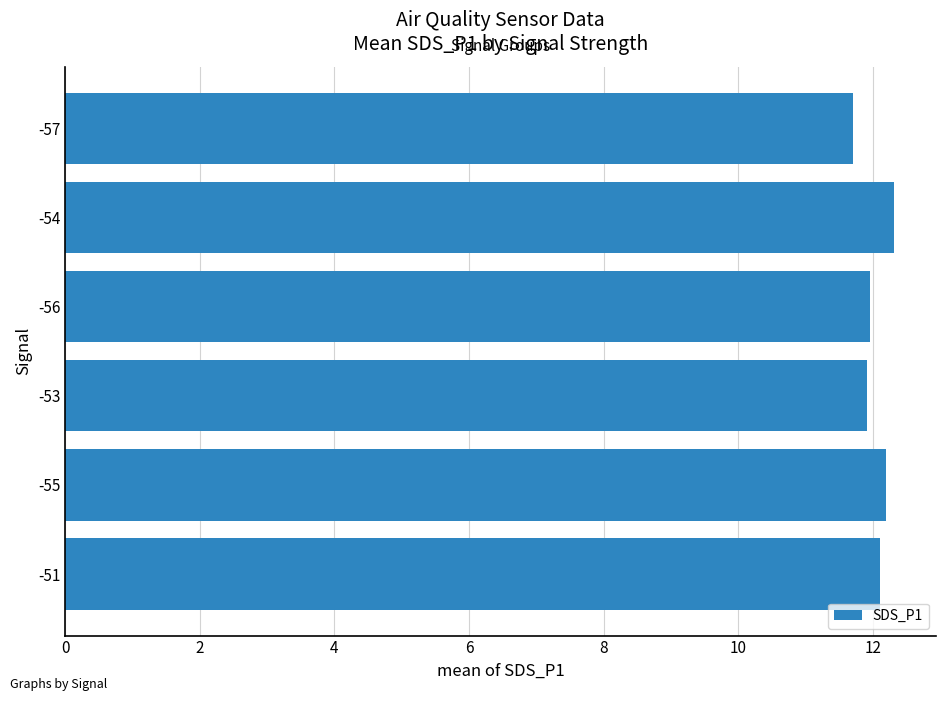

What is the minimum value shown in the chart?

11.7